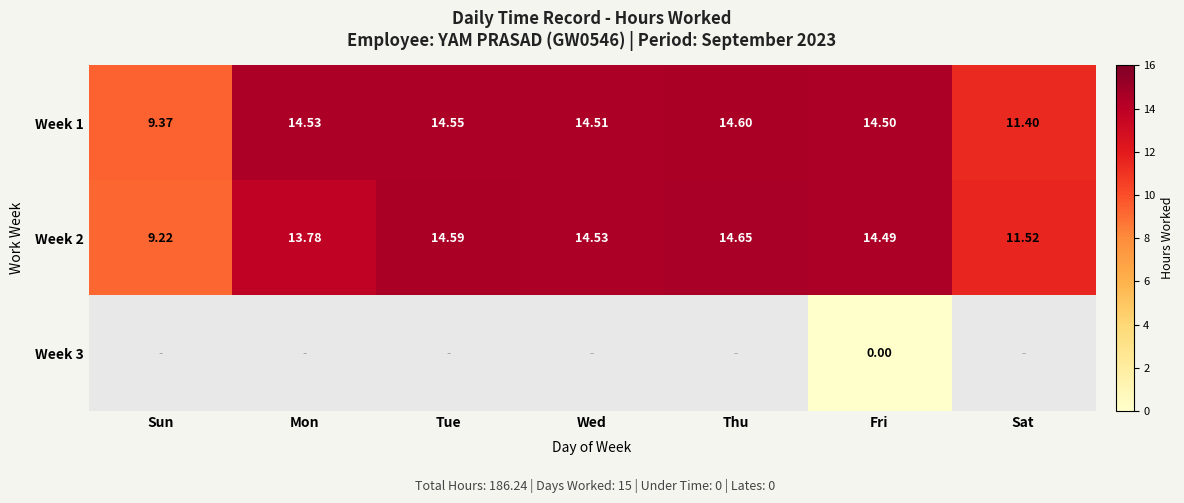

Rank the categories by Week 2 value from highest to lowest.

Thu, Tue, Wed, Fri, Mon, Sat, Sun